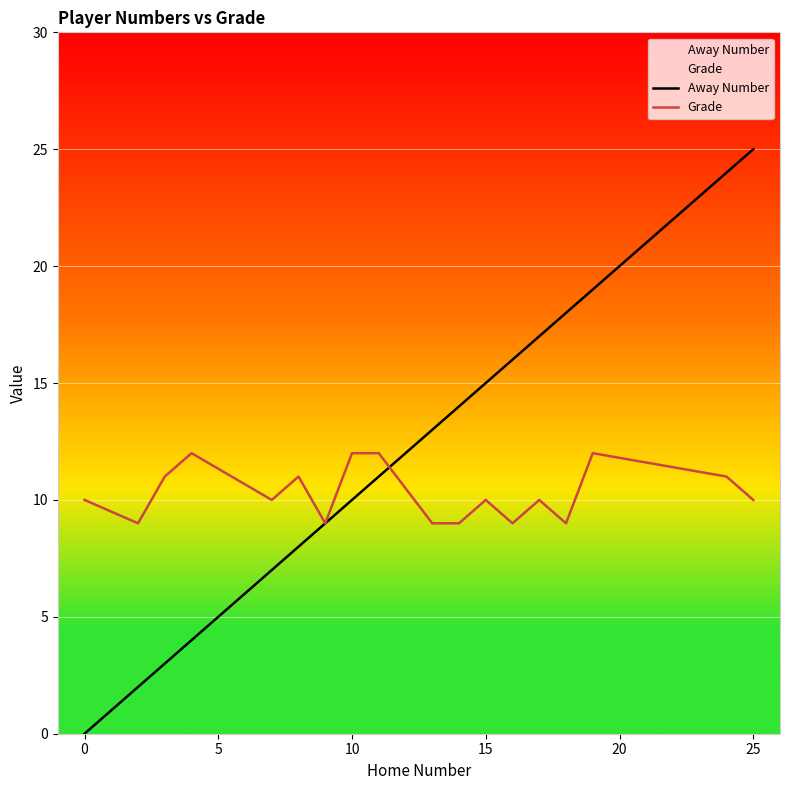

What is the difference between the maximum and minimum values in the Grade series?

3